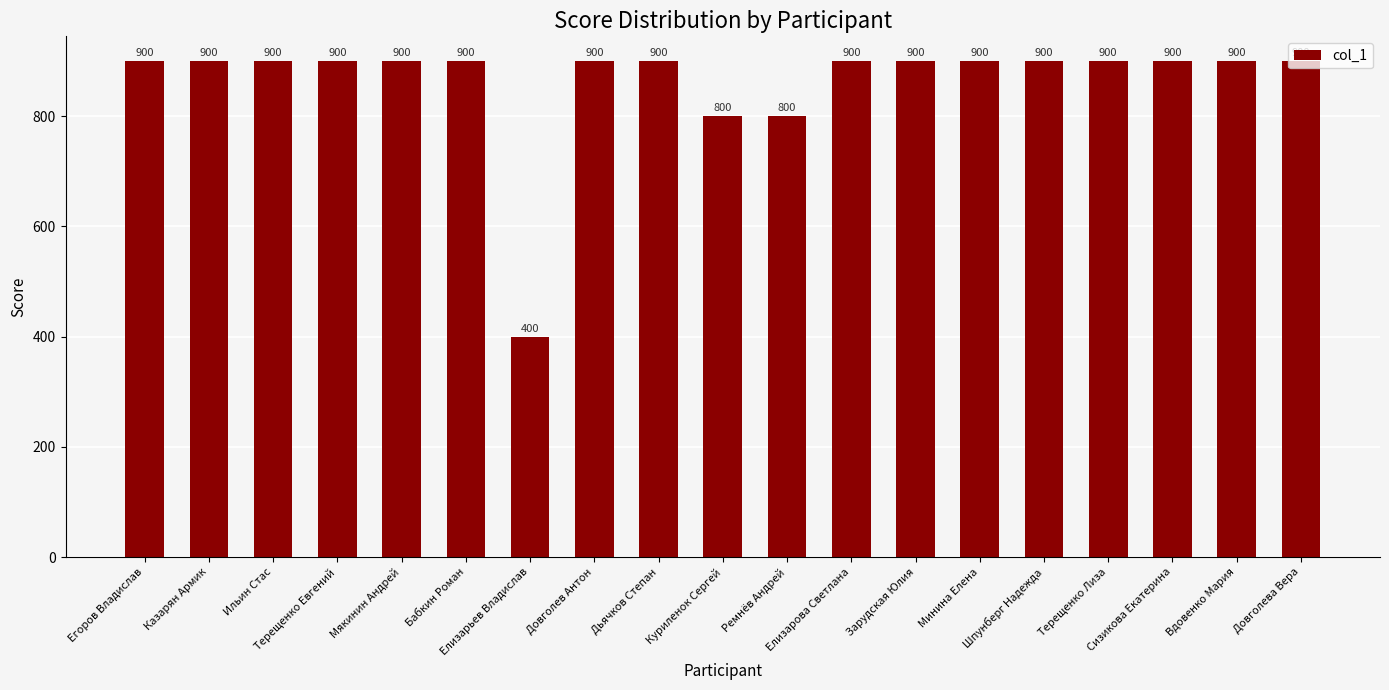

What is the greatest value displayed?

900